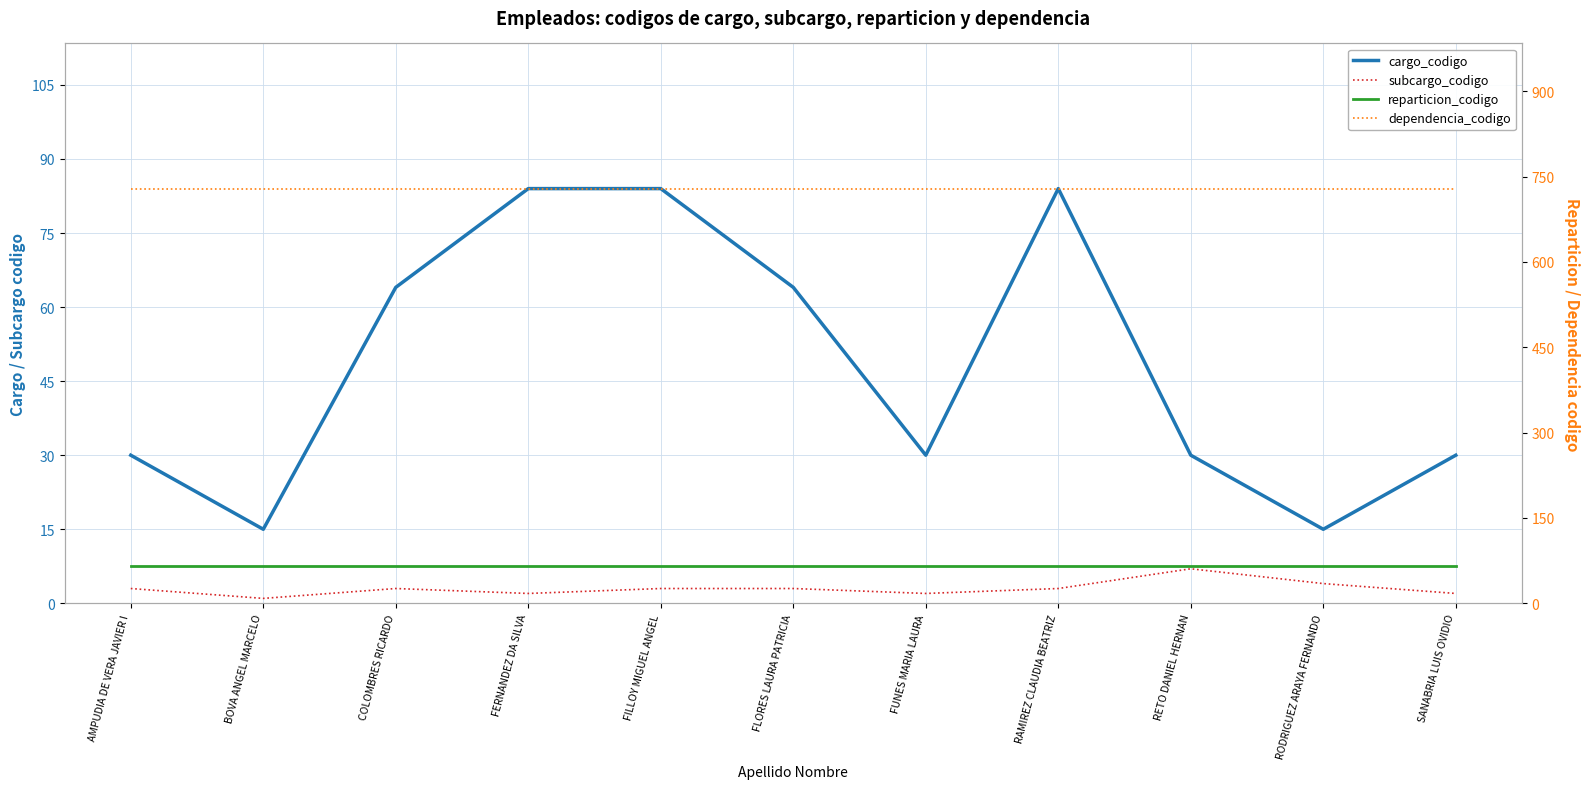

What value does the subcargo_codigo series have at FUNES MARIA LAURA?

2